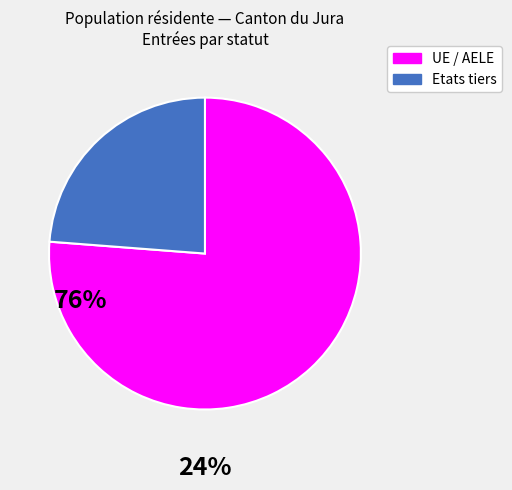

Does any single category account for the majority?

Yes